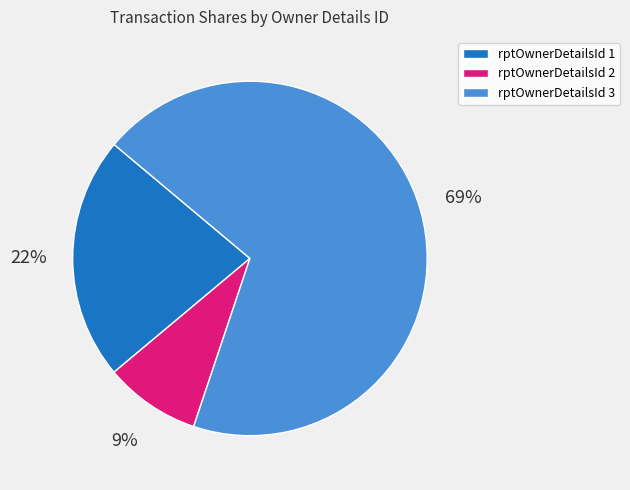

Is there a majority slice in this chart?

Yes